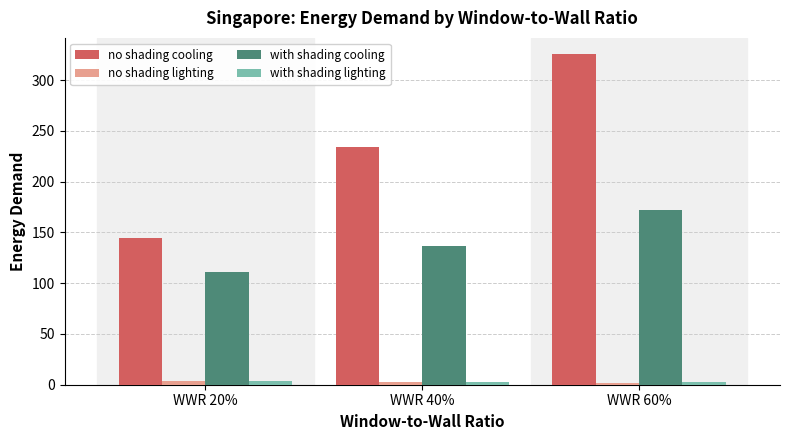

List the labels in order of no shading cooling value, smallest first.

WWR 20%, WWR 40%, WWR 60%